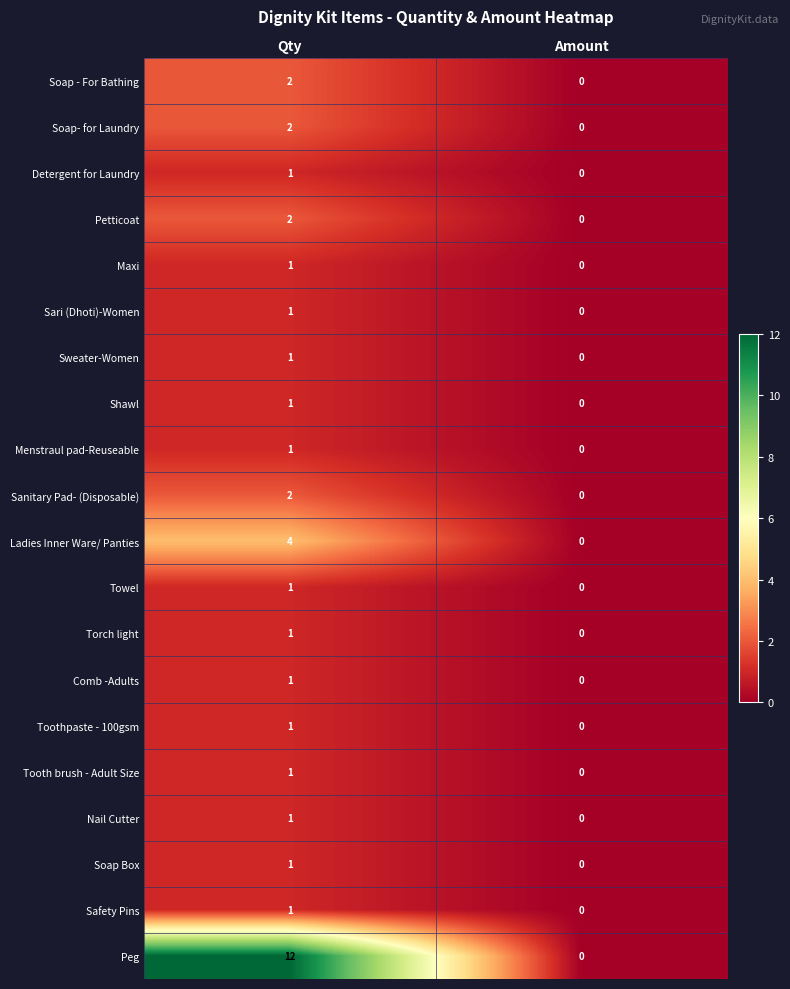

The value of Maxi at Qty is 0. True or false?

False